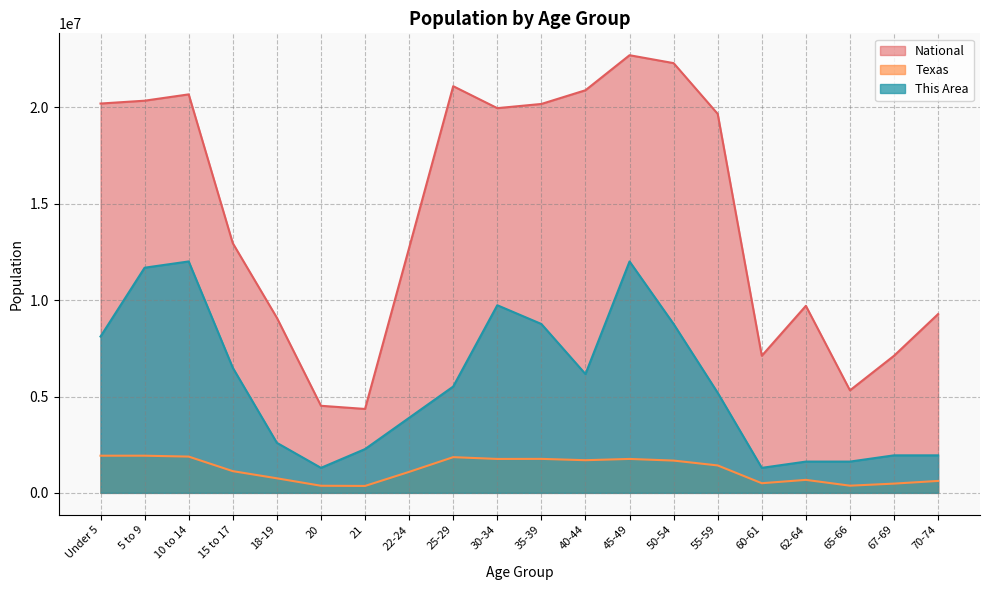

How many data points in National are above 19664805?

9